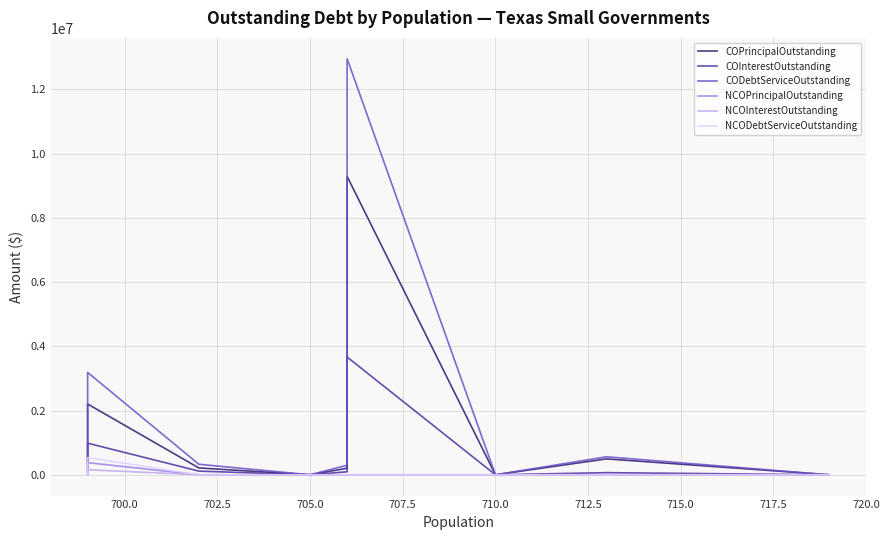

True or false: CODebtServiceOutstanding has a value of 8991436.6 at 705.0.

False